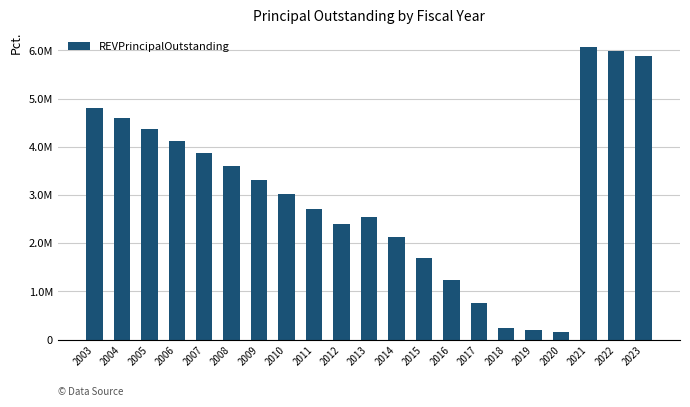

Between 2003 and 2006, which is larger?

2003